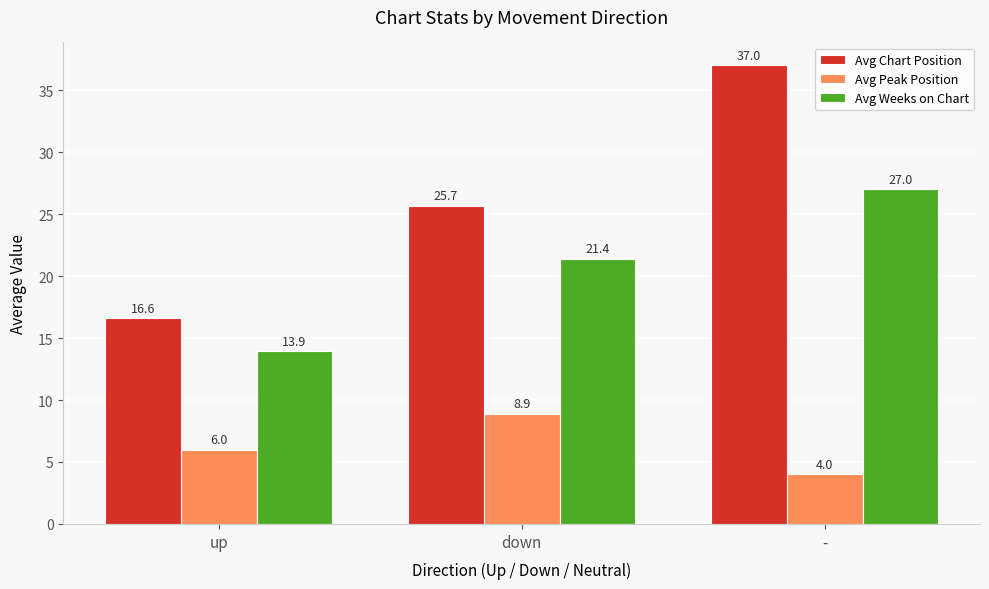

At which label does Avg Peak Position reach its minimum?

-